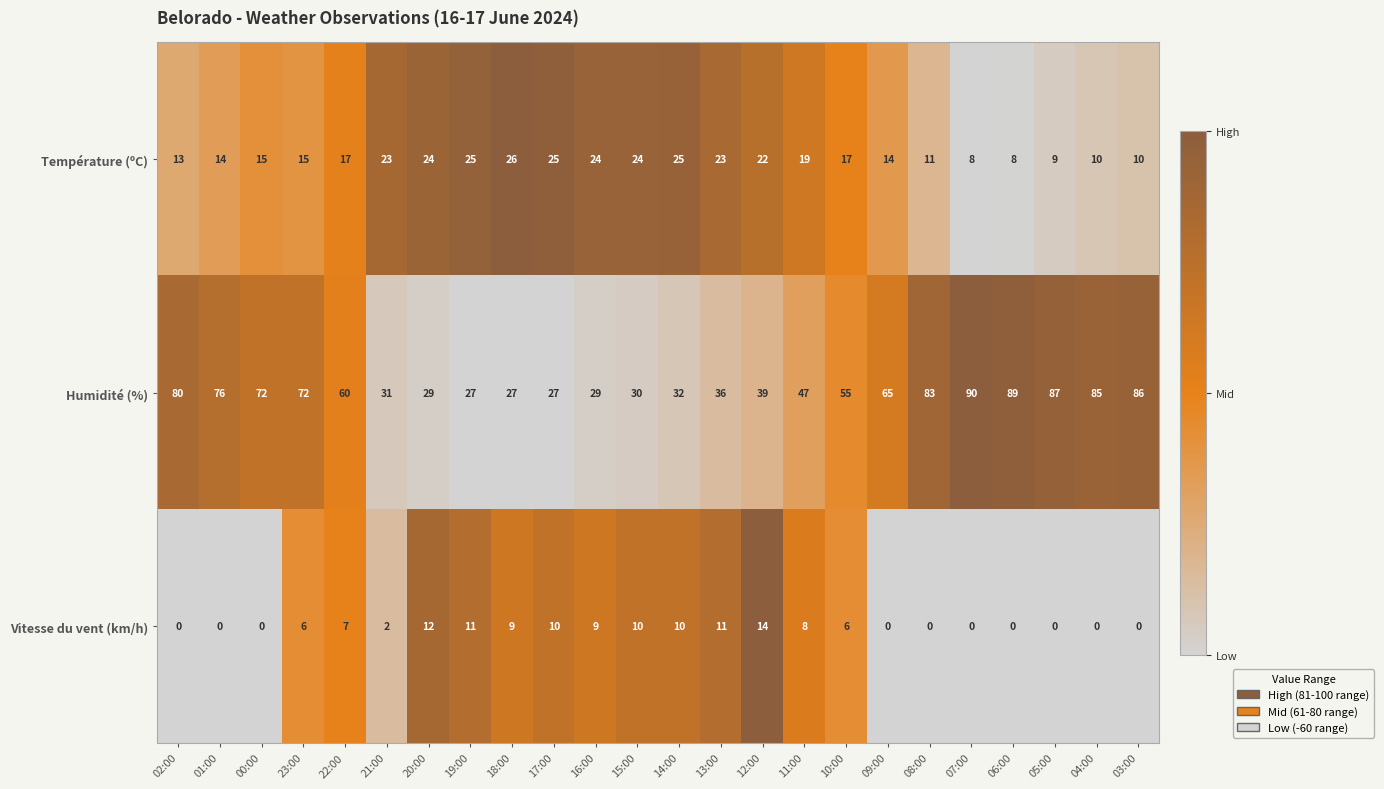

What is the average value of the Humidité (%) series?

56